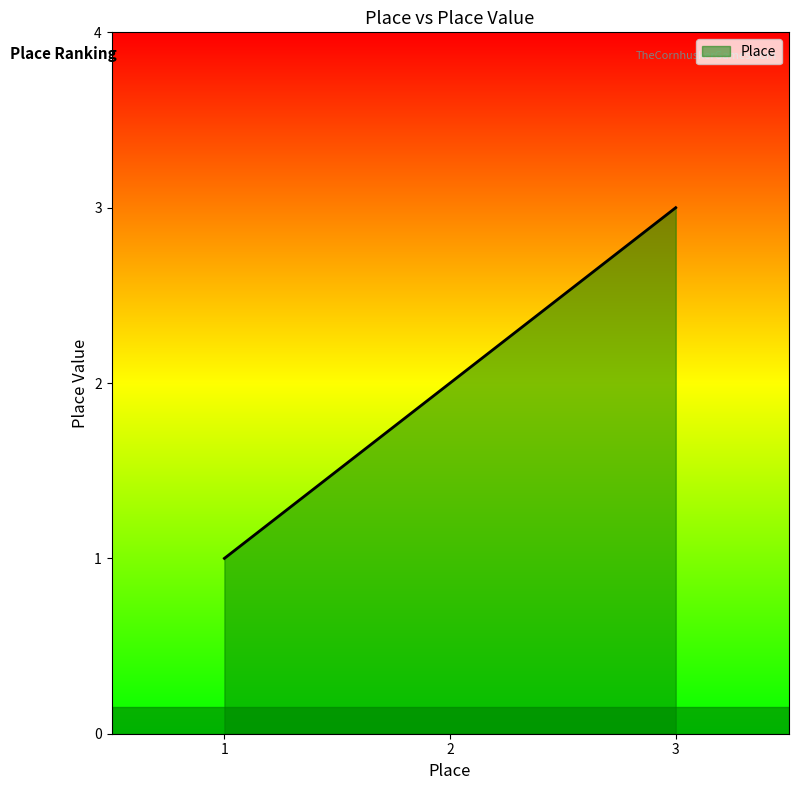

At which label is the value closest to 2?

2